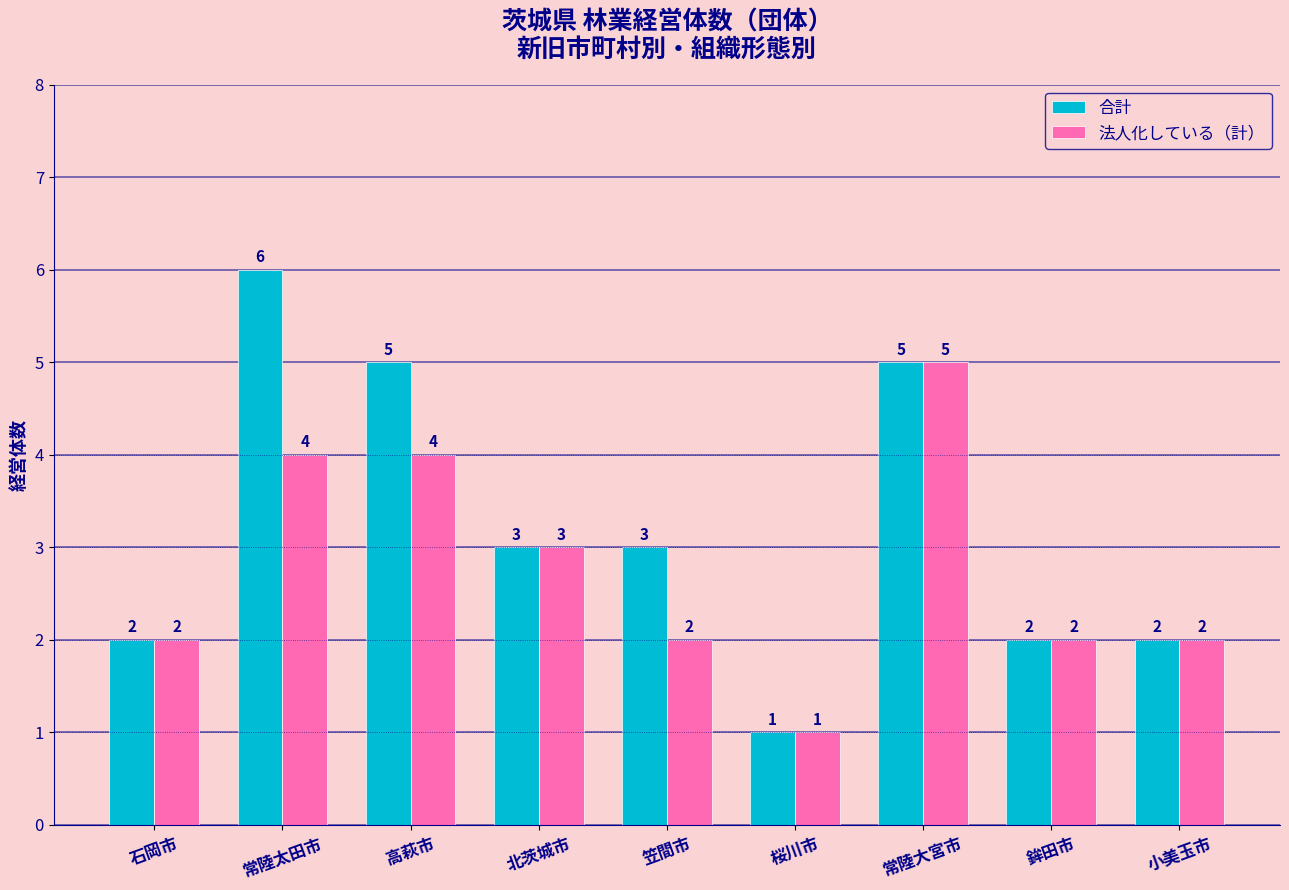

True or false: 合計 has a value of 3 at 北茨城市.

True